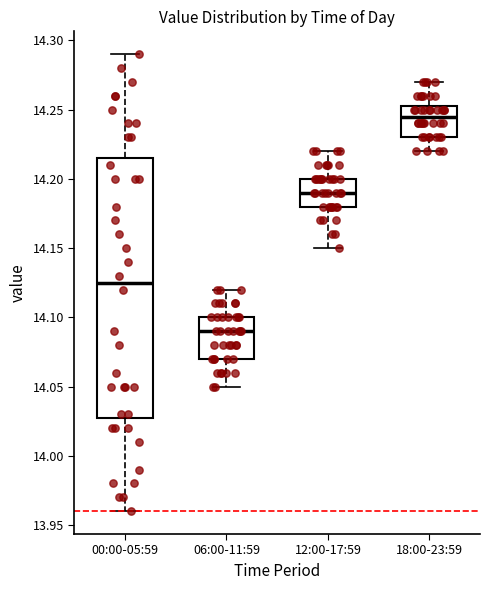

Reading left to right, read every box against the y-axis: the position of its median line, the range the box covers, and the ends of its whiskers. The values are not printed on the chart, so give them approximately, as read against the axis.

00:00-05:59: median 14.125, box 14.030 to 14.215, whiskers 13.960 to 14.290
06:00-11:59: median 14.090, box 14.070 to 14.100, whiskers 14.050 to 14.120
12:00-17:59: median 14.190, box 14.180 to 14.200, whiskers 14.150 to 14.220
18:00-23:59: median 14.245, box 14.230 to 14.255, whiskers 14.220 to 14.270